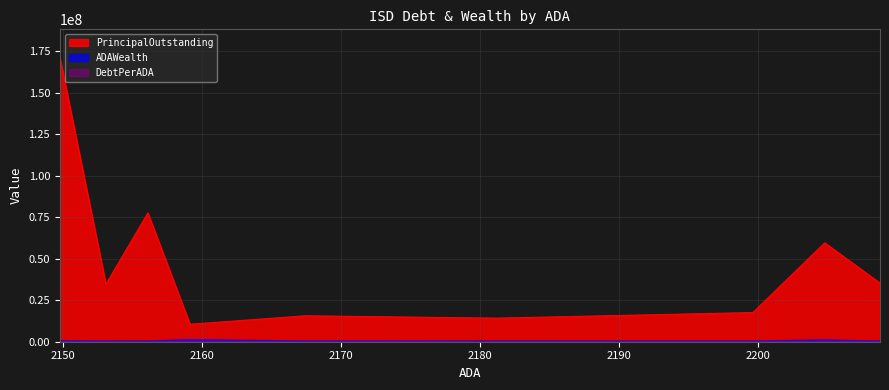

Which series has the largest total across all categories?

PrincipalOutstanding